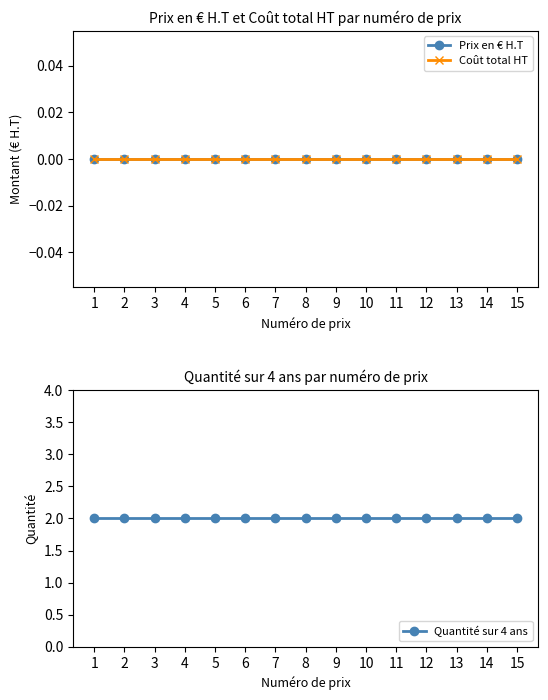

True or false: Prix en € H.T and Quantité sur 4 ans cross at least once.

False